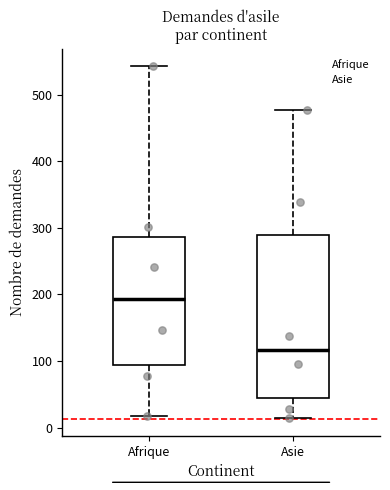

Where is the lower edge of the box for Afrique on the y-axis? The values are not printed on the chart, so give them approximately, as read against the axis.

90